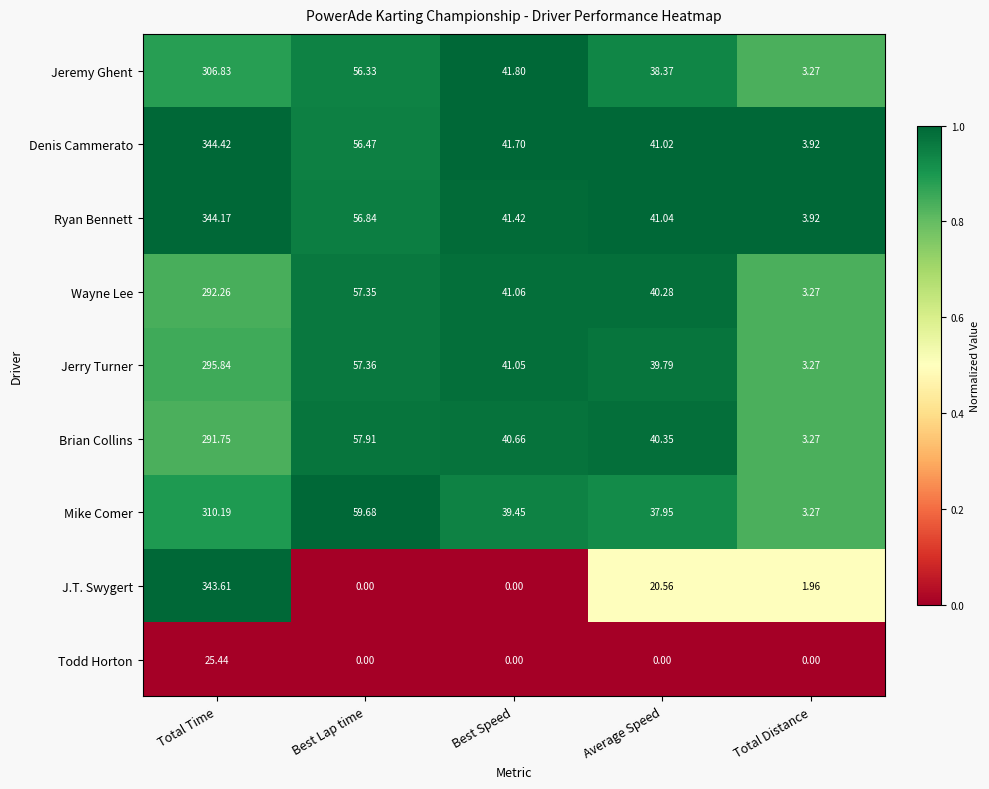

At which label does Ryan Bennett first exceed 41?

Total Time